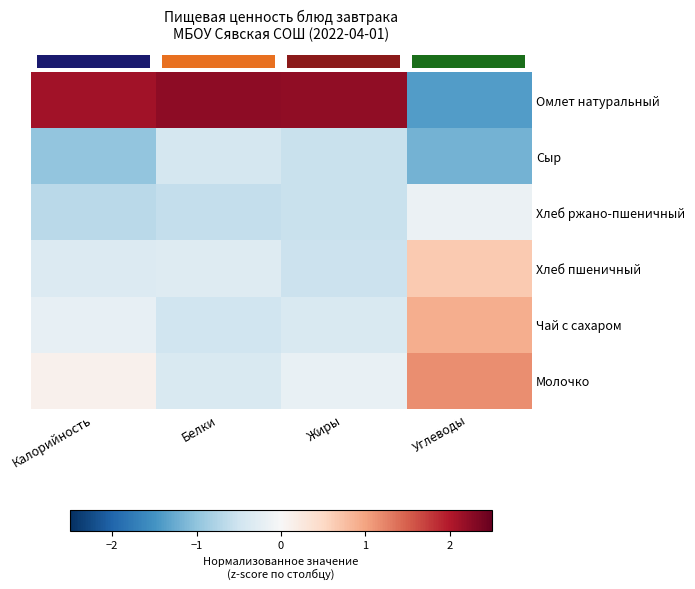

What is the difference between the highest and lowest values at Белки?

2.8